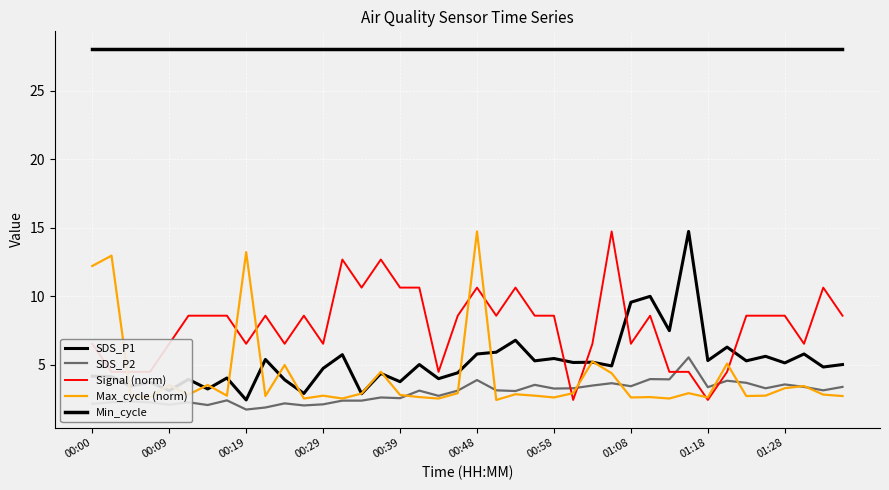

How many lines are shown in the chart?

5